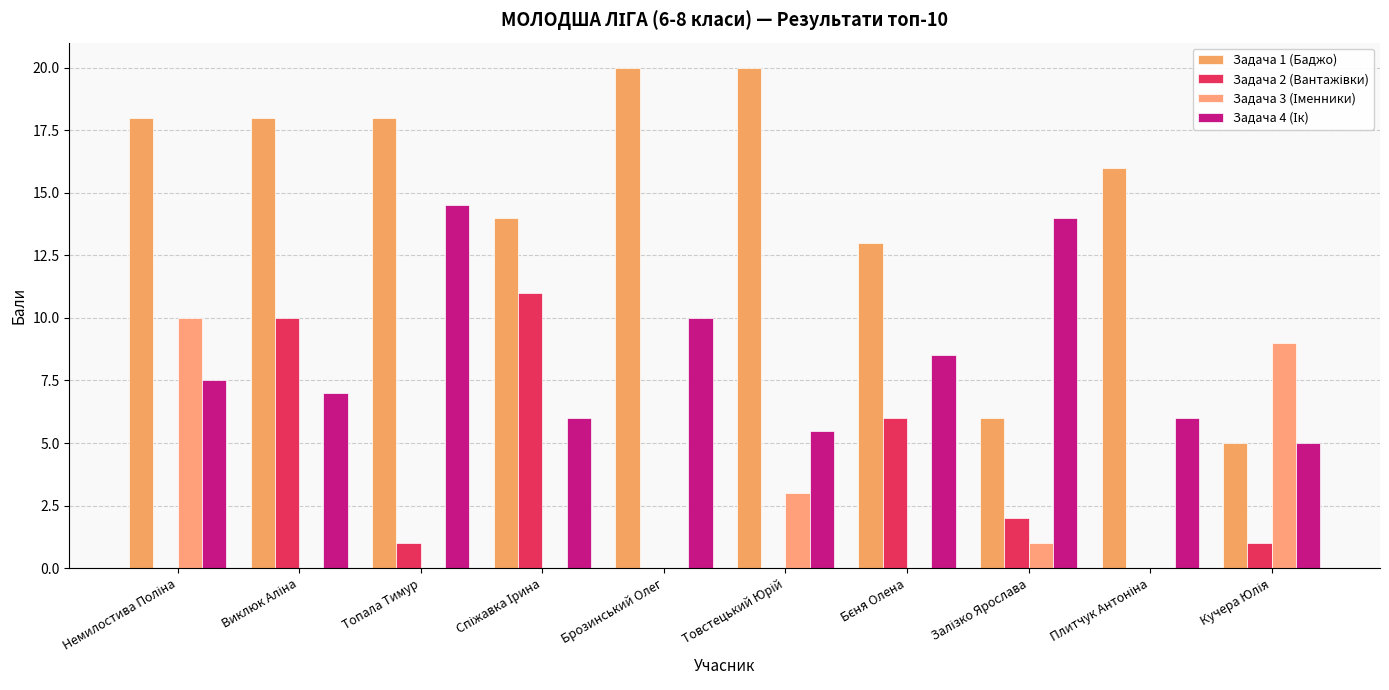

At which label is Задача 2 (Вантажівки) closest to 5?

Бєня Олена